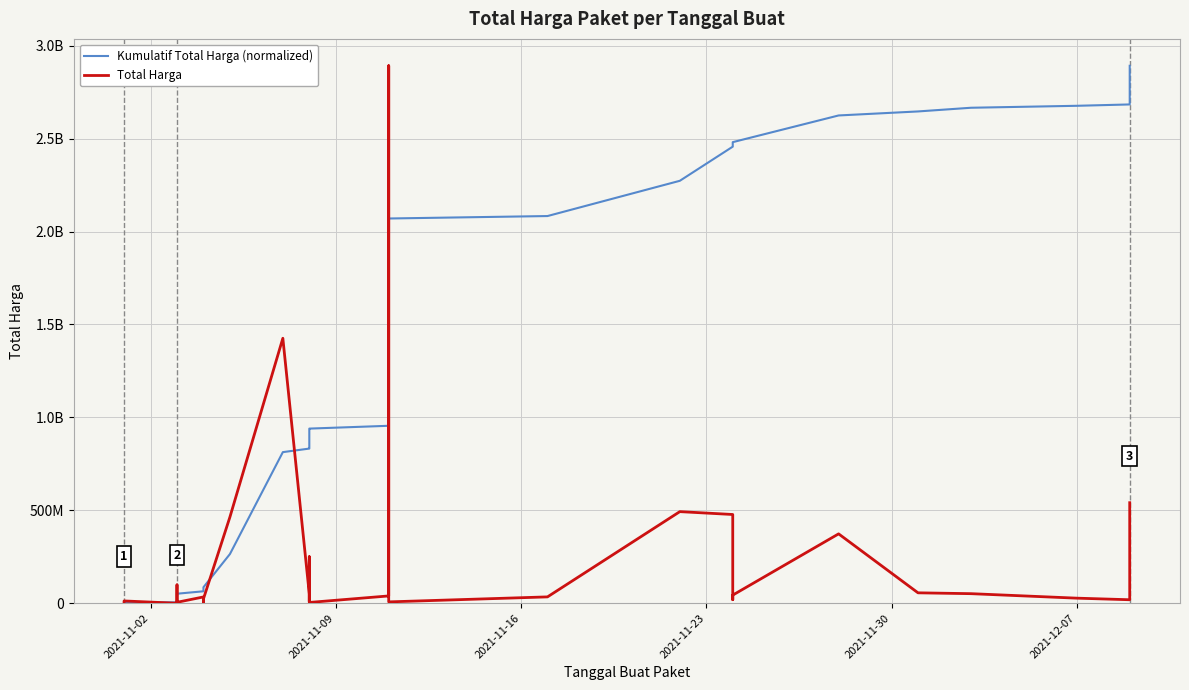

What is the sum of all Total Harga values?

7518497085.0